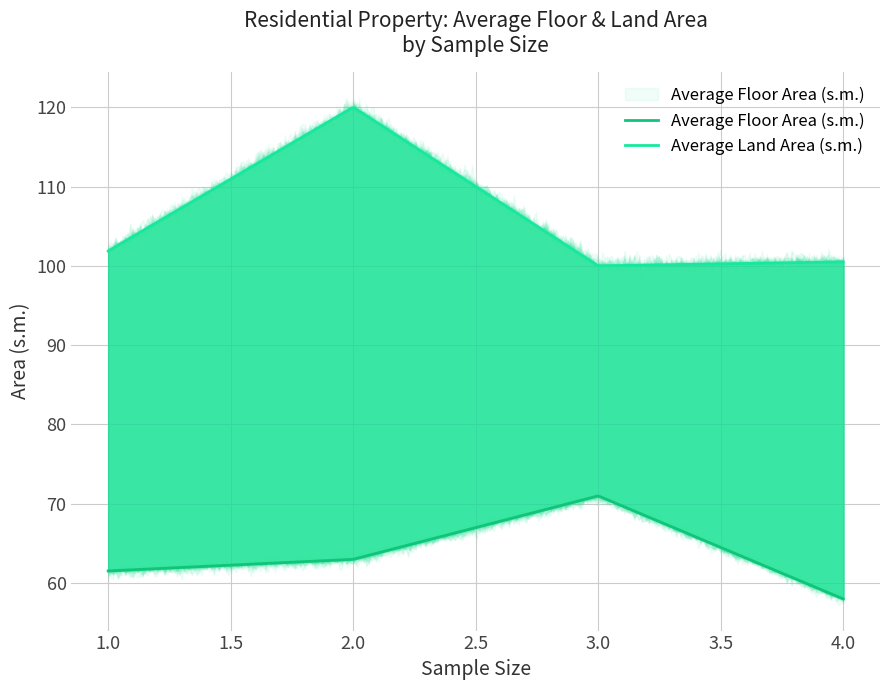

Which series has the widest spread of values?

Average Land Area (s.m.)